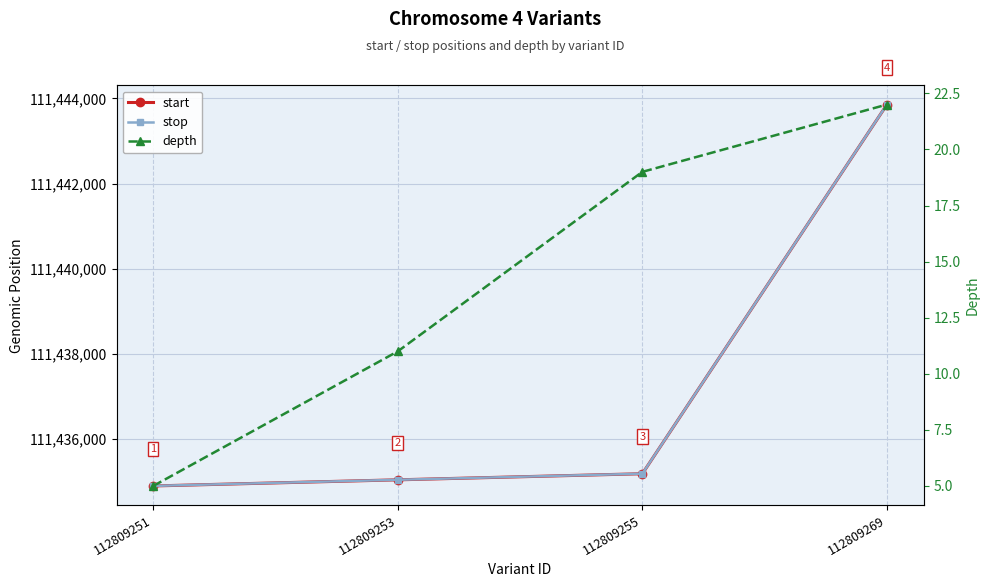

True or false: stop and start intersect in this chart.

False